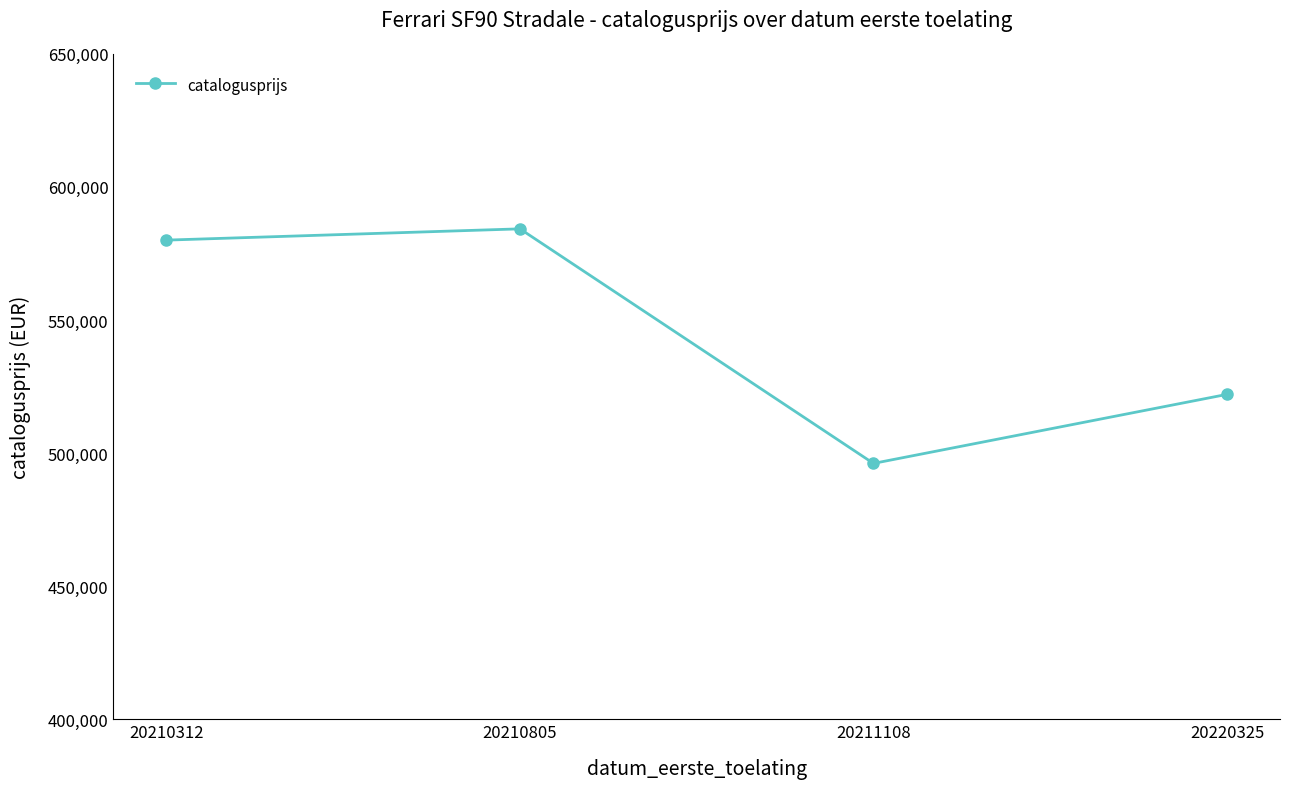

Rank the categories by value from lowest to highest.

20211108, 20220325, 20210312, 20210805